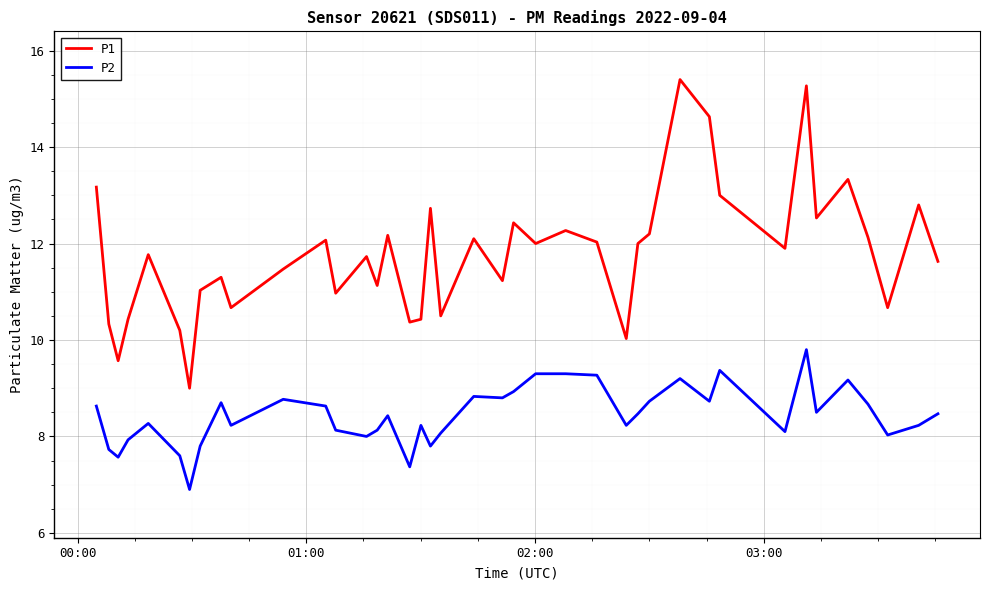

What is the difference between the maximum and minimum values in the P1 series?

6.4